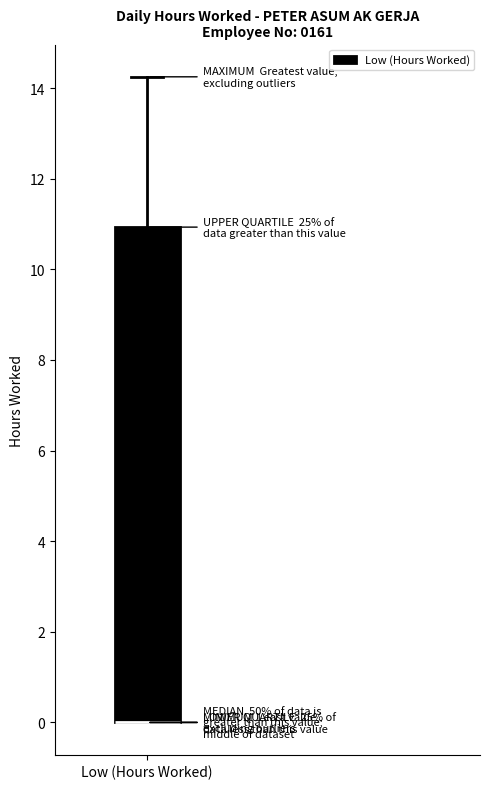

Where is the upper edge of the box for Low (Hours Worked) on the y-axis? The values are not printed on the chart, so give them approximately, as read against the axis.

11.0